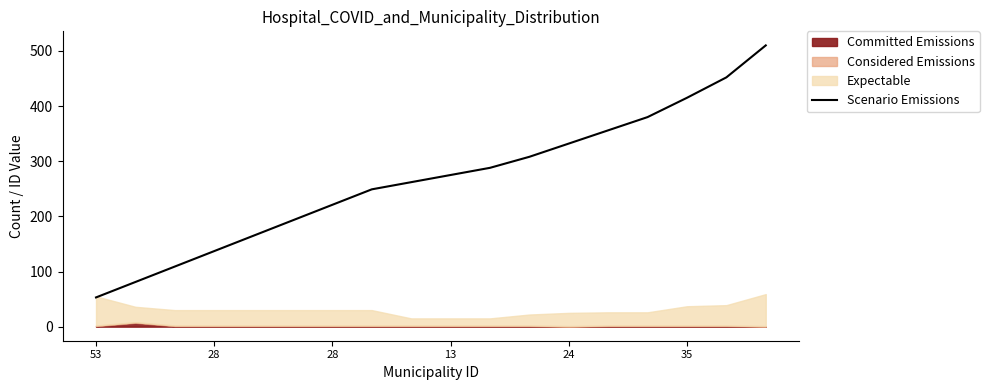

Reading left to right, transcribe all the data shown in this chart.

53.0	81.0	109.0	137.0	165.0	193.0	221.0	249.0	262.0	275.0	288.0	308.0	332.0	356.0	380.0	415.0	452.0	510.0